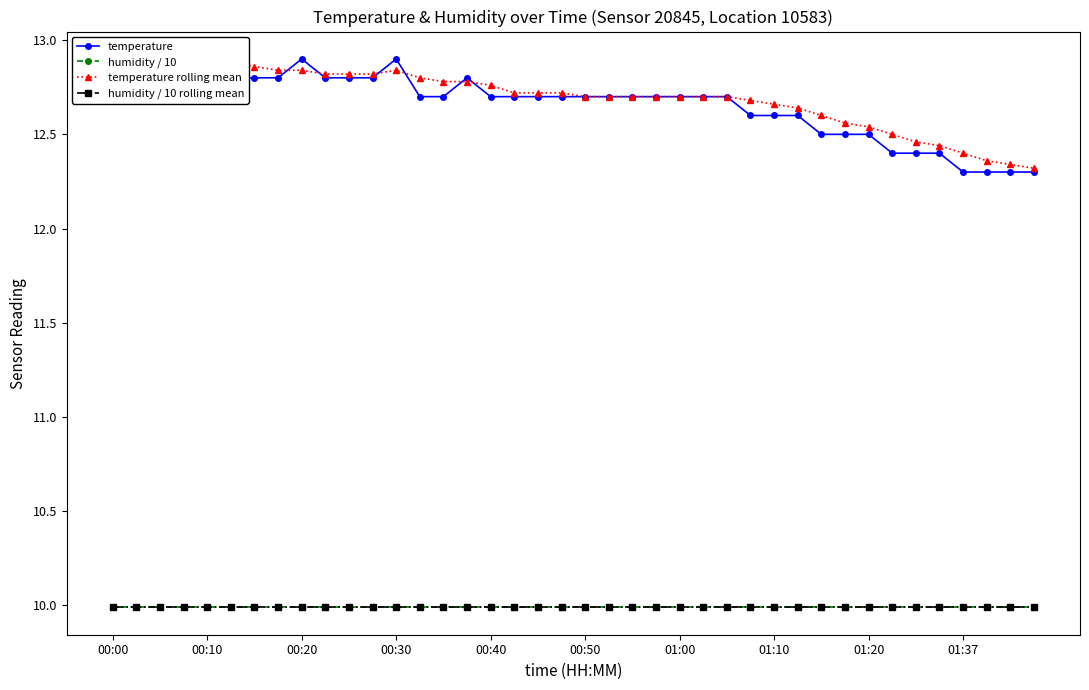

What is the label of the 40th point from the right?

00:00